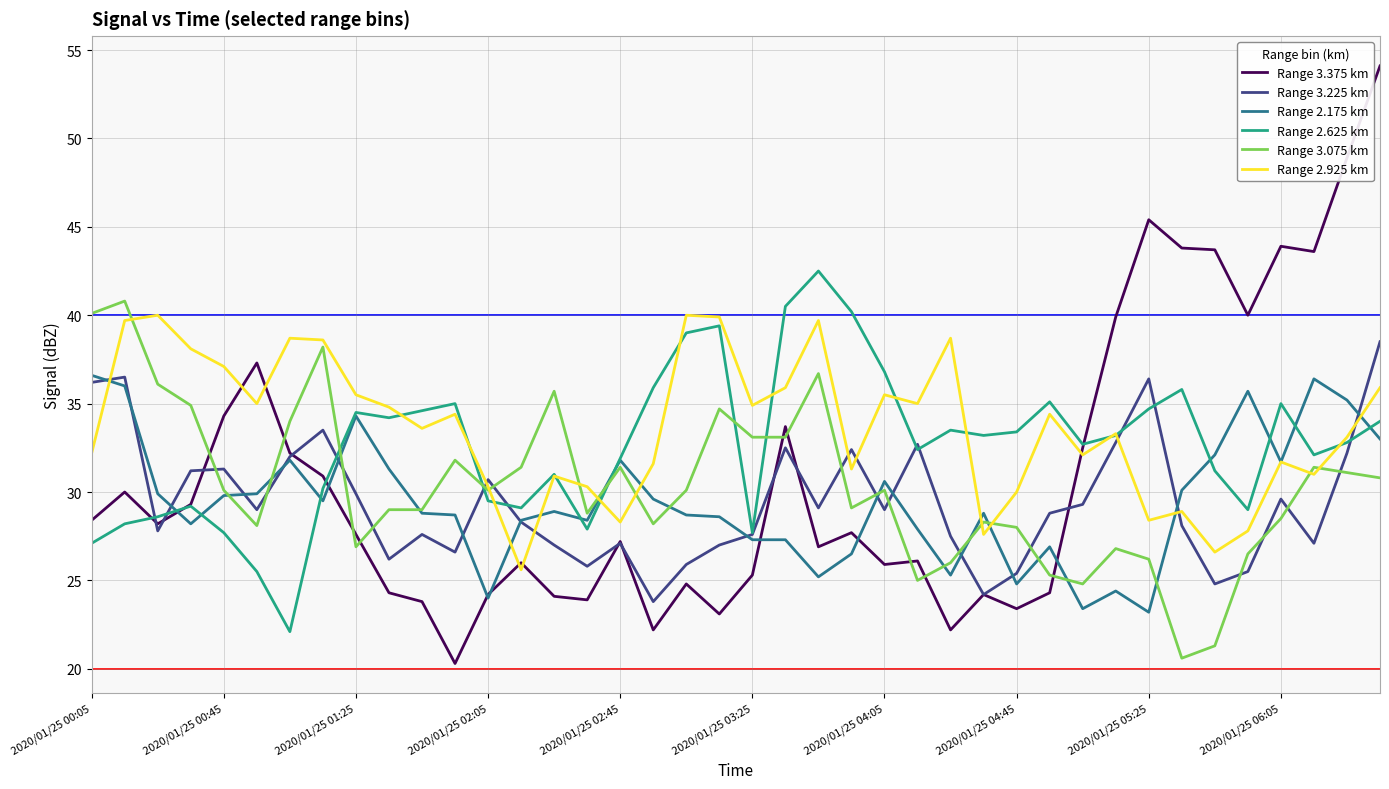

What is the greatest value displayed?

54.1